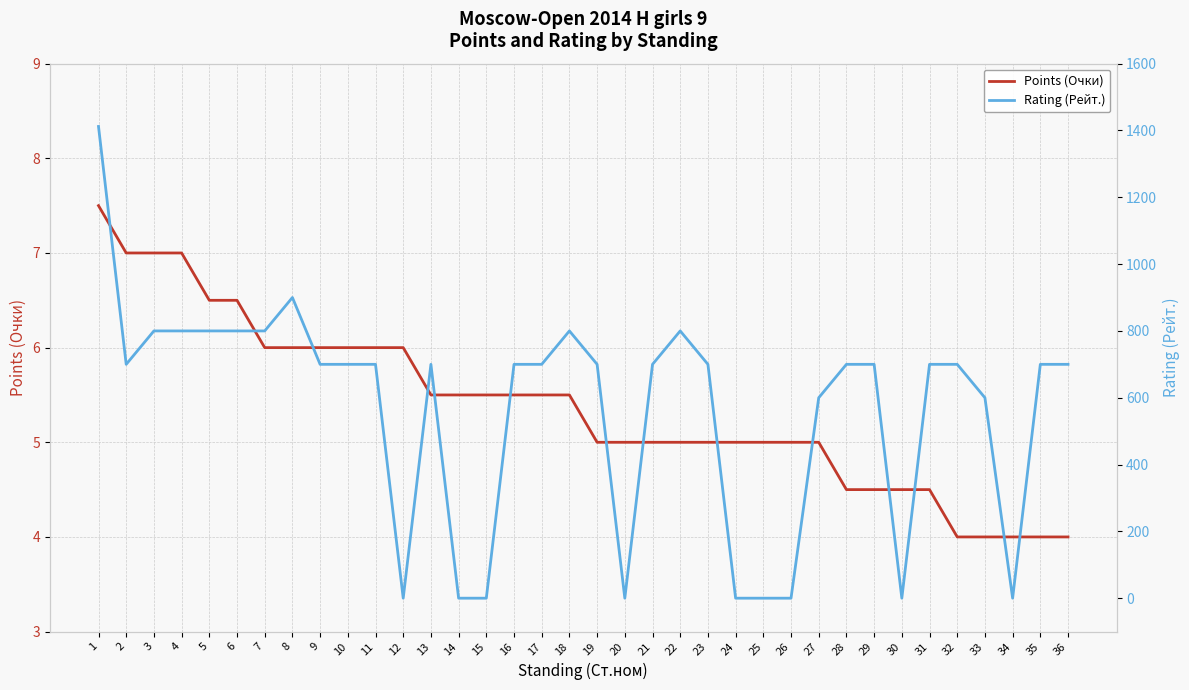

List the series in order of their overall mean, lowest first.

Points (Очки), Rating (Рейт.)